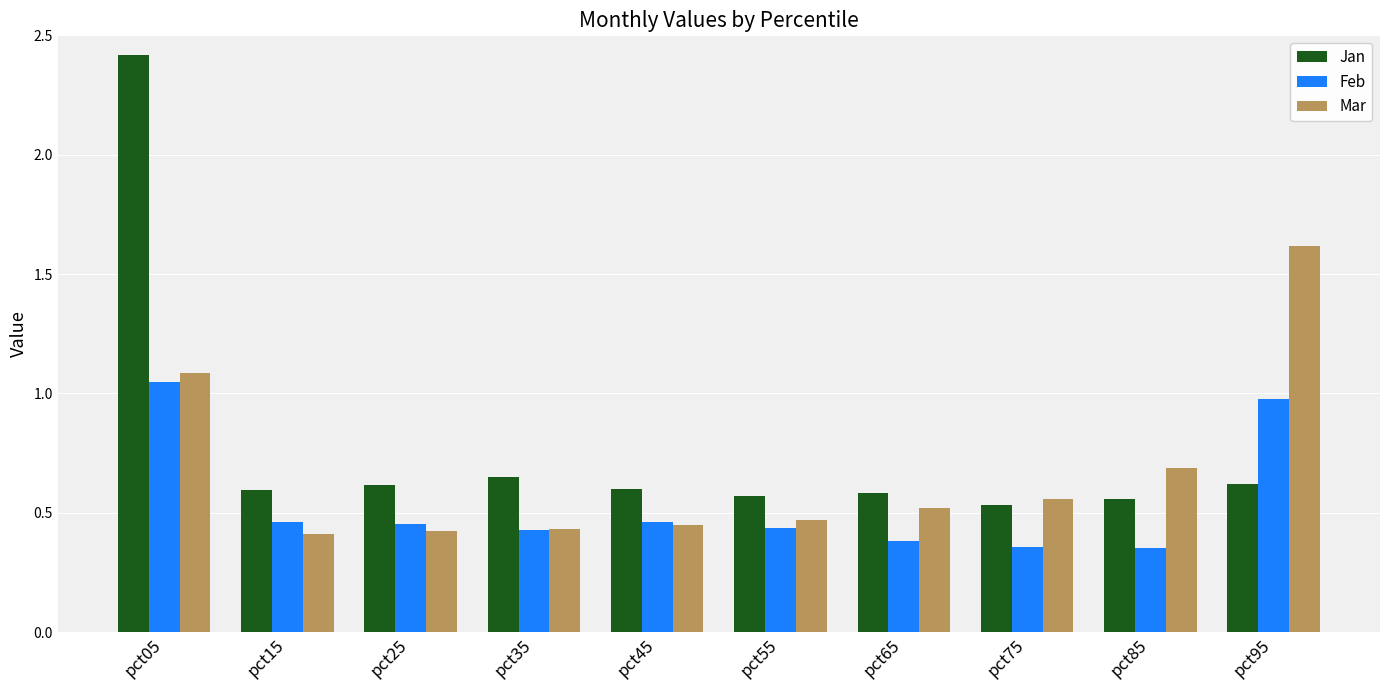

Which series has the widest spread of values?

Jan